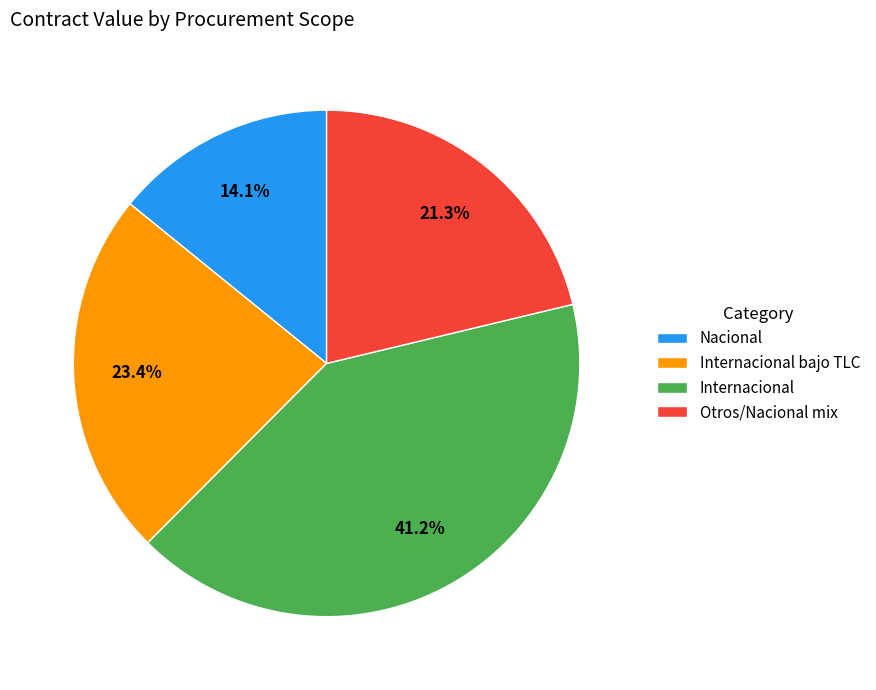

Which category has the smallest portion of the pie?

Nacional